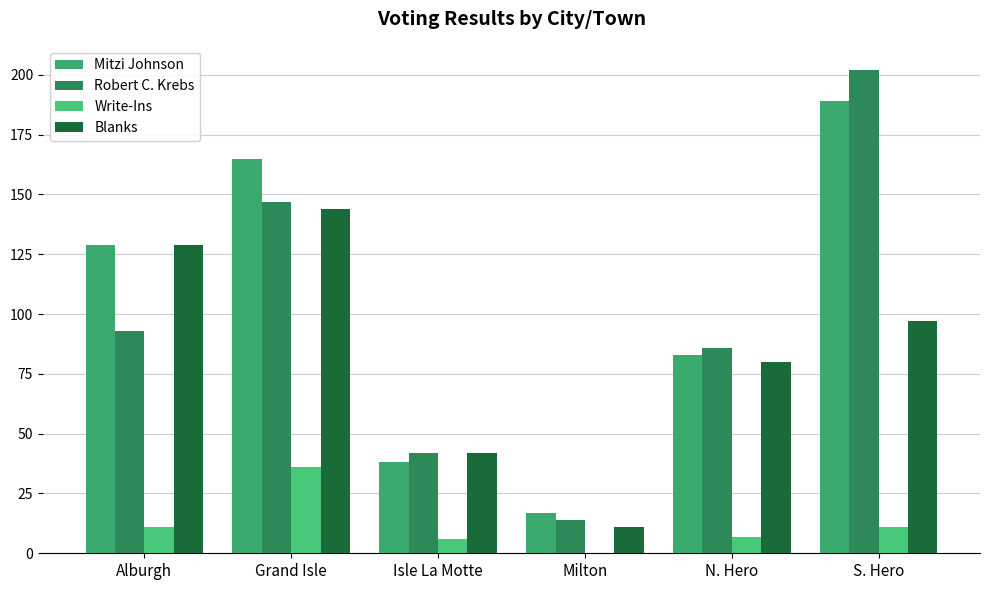

What is the label of the 6th bar from the right?

Alburgh